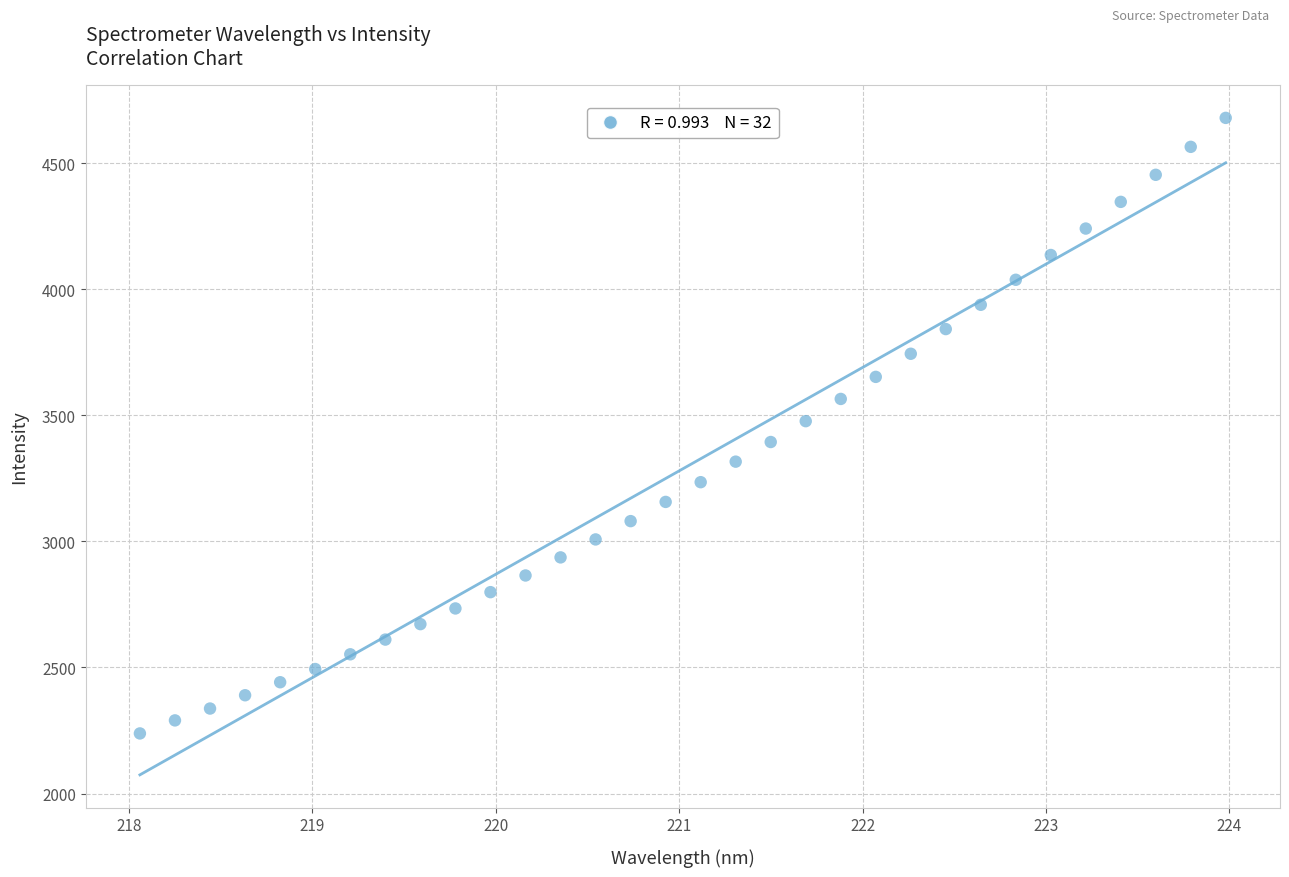

What is the range of Y values (max minus min)?

2441.4